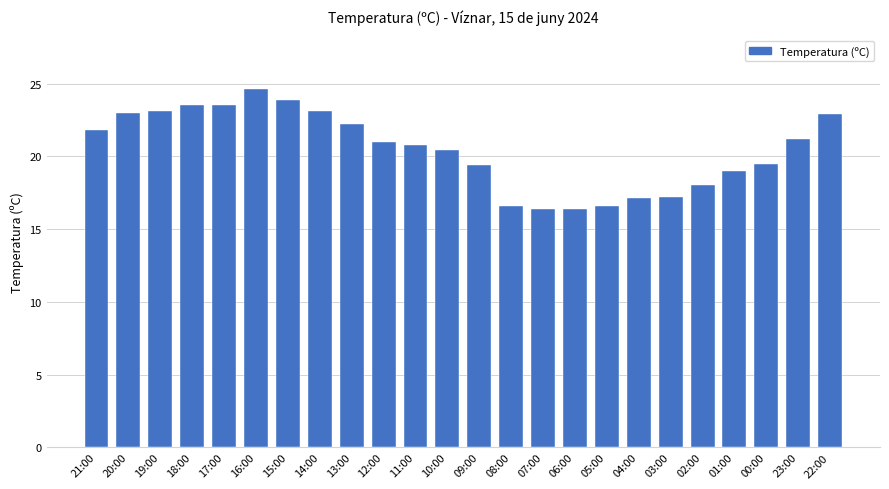

What is the greatest value displayed?

24.6